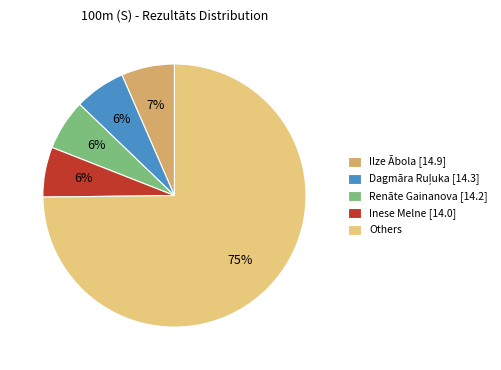

Which slice represents more than half of the pie?

Others